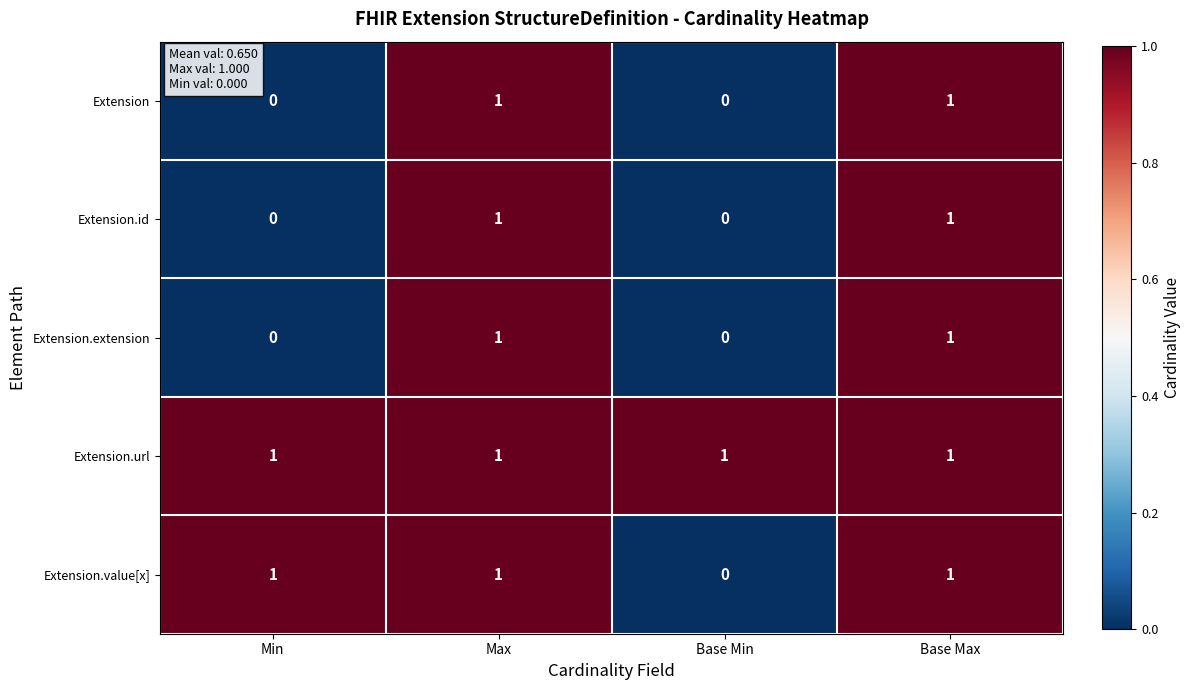

Reading left to right, extract all data points from this chart.

Extension: 0	1	0	1
Extension.id: 0	1	0	1
Extension.extension: 0	1	0	1
Extension.url: 1	1	1	1
Extension.value[x]: 1	1	0	1